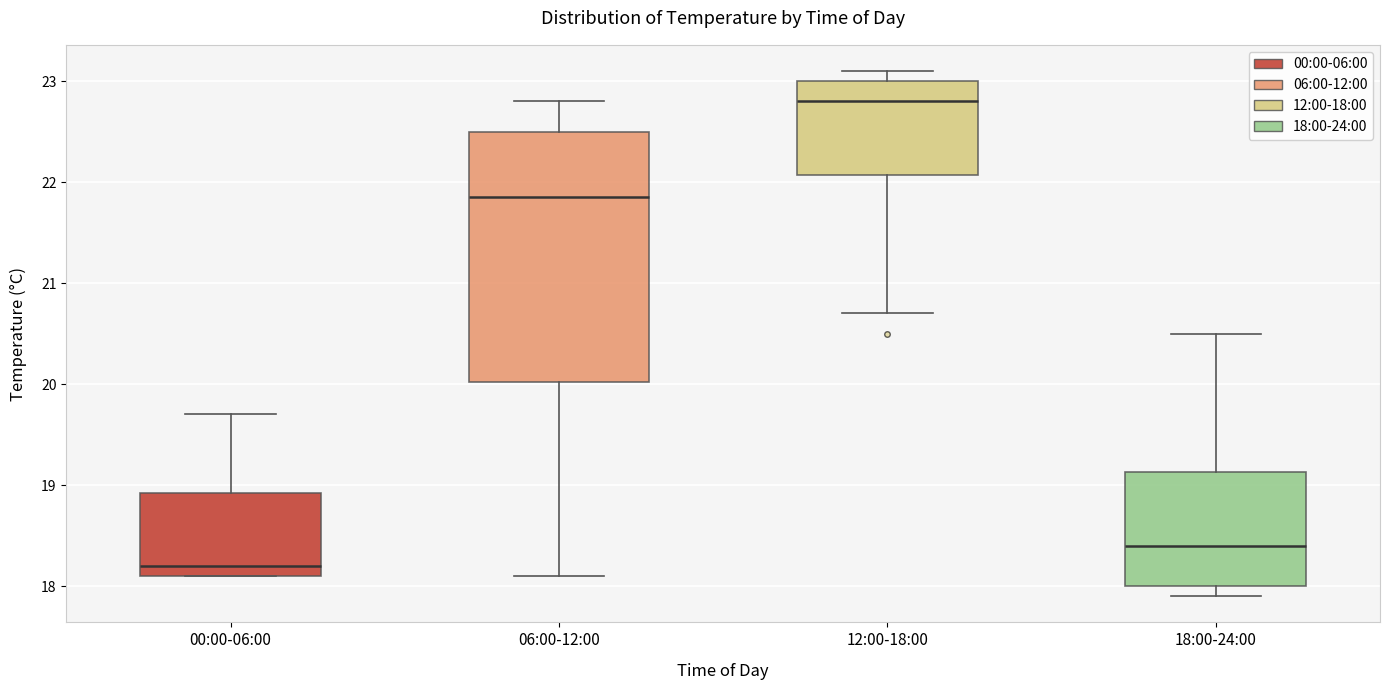

Reading left to right, transcribe this box plot: for each box, give where its median line is, the range the box spans, and where its two whiskers end, as read against the y-axis. The values are not printed on the chart, so give them approximately, as read against the axis.

00:00-06:00: median 18.2, box 18.1 to 18.9, whiskers 18.1 to 19.7
06:00-12:00: median 21.9, box 20.0 to 22.5, whiskers 18.1 to 22.8
12:00-18:00: median 22.8, box 22.1 to 23.0, whiskers 20.7 to 23.1
18:00-24:00: median 18.4, box 18.0 to 19.1, whiskers 17.9 to 20.5